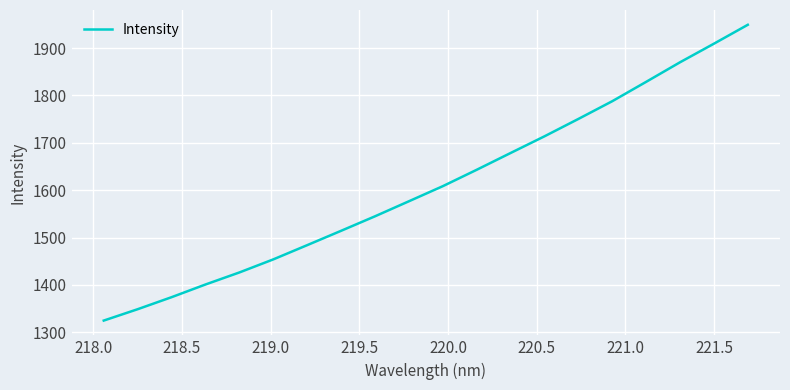

What is the difference between the maximum and minimum values?

624.7